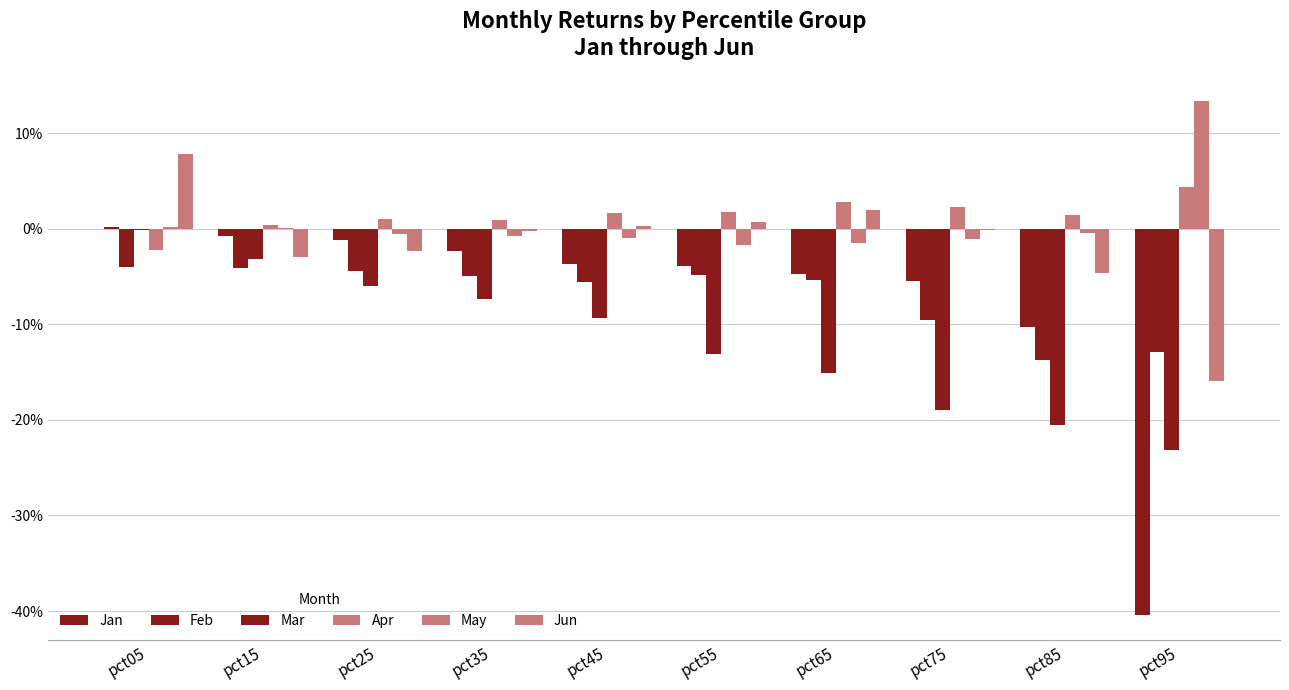

Are the bars grouped side by side (vs. stacked)?

Yes